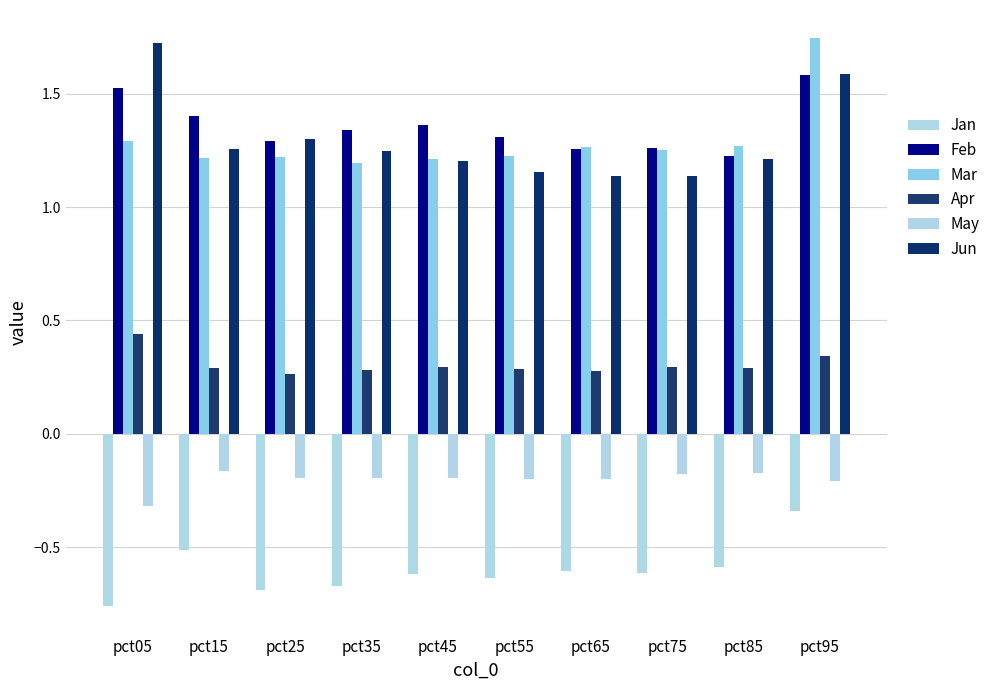

How many bars are there in each group?

6